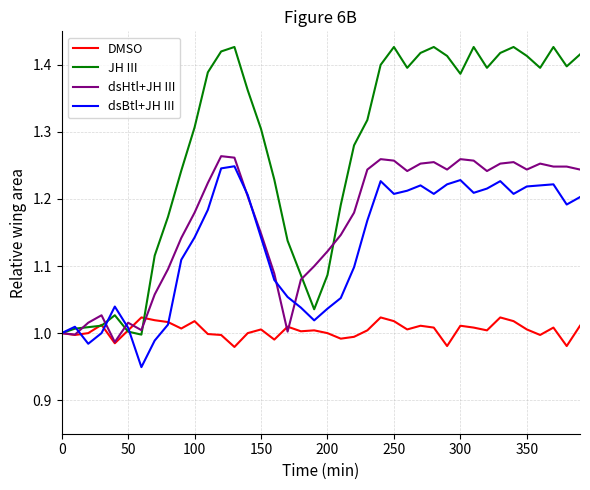

In DMSO, how many points are higher than both neighbors (excluding endpoints)?

11